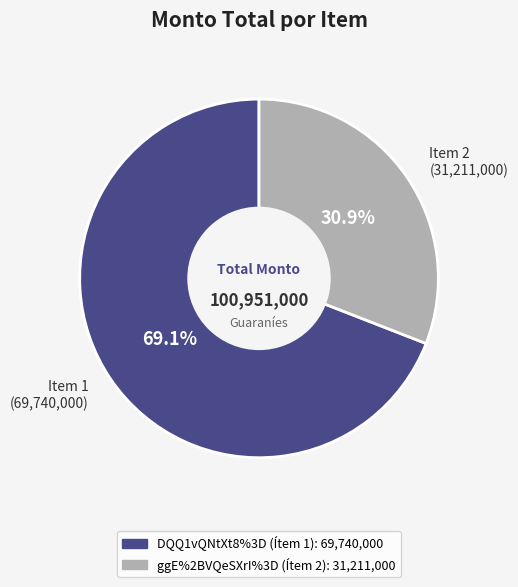

To the nearest percent, what is the difference between the largest and smallest slice percentages?

38%